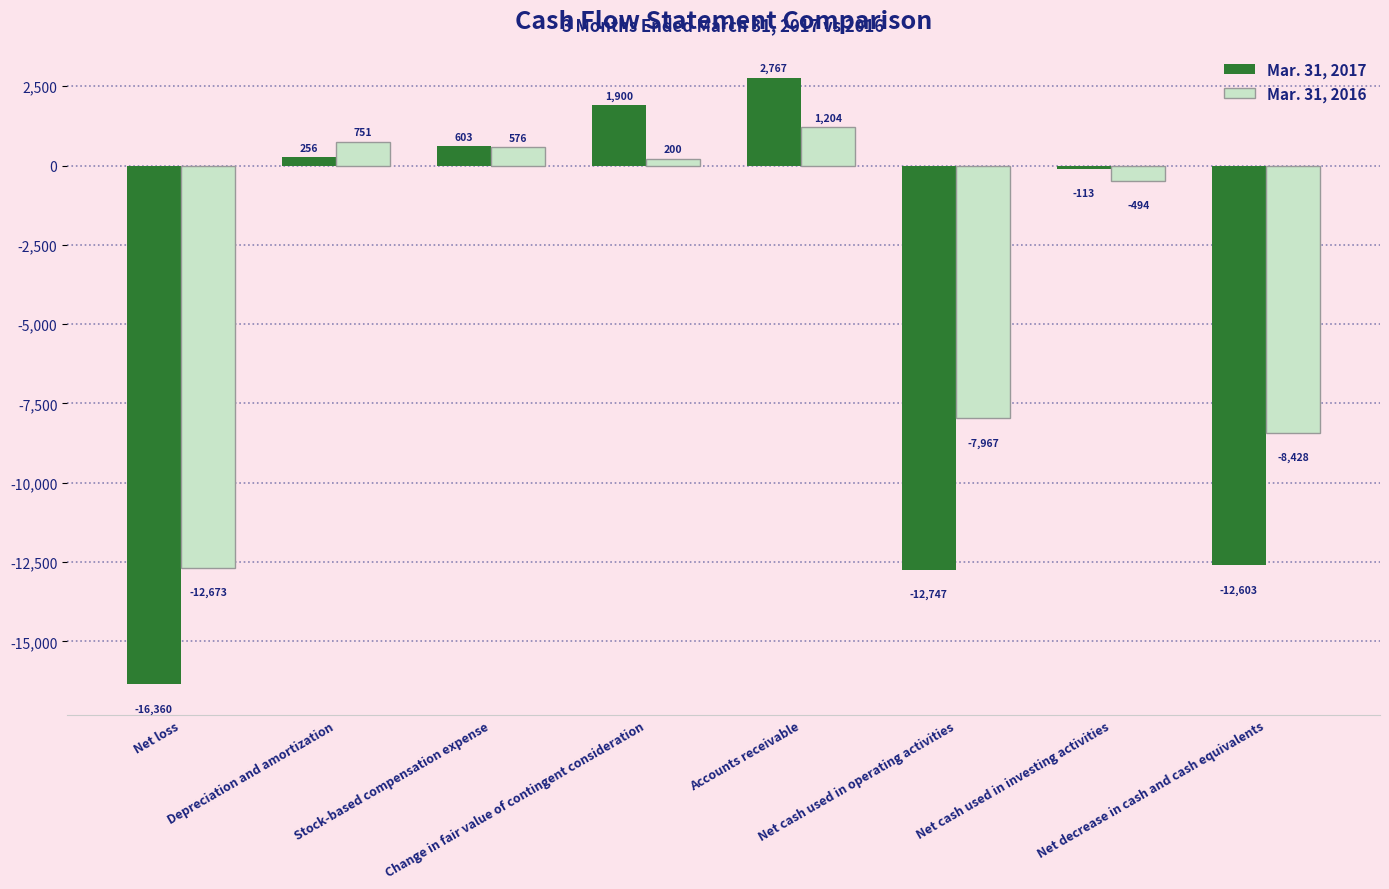

What position from the right is Stock-based compensation expense?

6